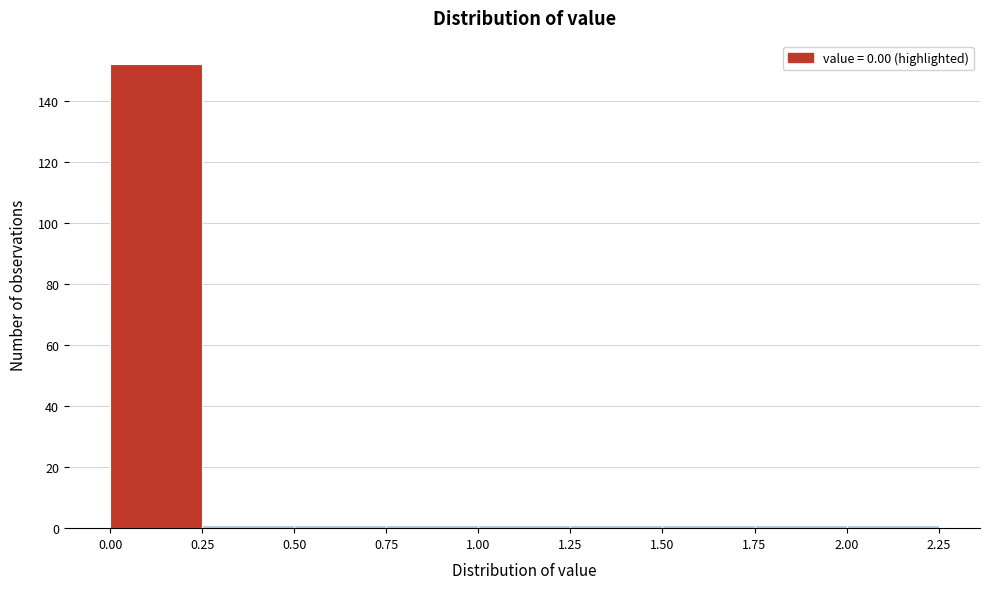

Reading left to right, list every bar in this chart as the range it spans on the x-axis followed by its height. The values are not printed on the chart, so give them approximately, as read against the axis.

0.00 to 0.25: 152
0.25 to 0.50: under 2
0.50 to 0.75: under 2
0.75 to 1.00: under 2
1.00 to 1.25: under 2
1.25 to 1.50: under 2
1.50 to 1.75: under 2
1.75 to 2.00: under 2
2.00 to 2.25: under 2